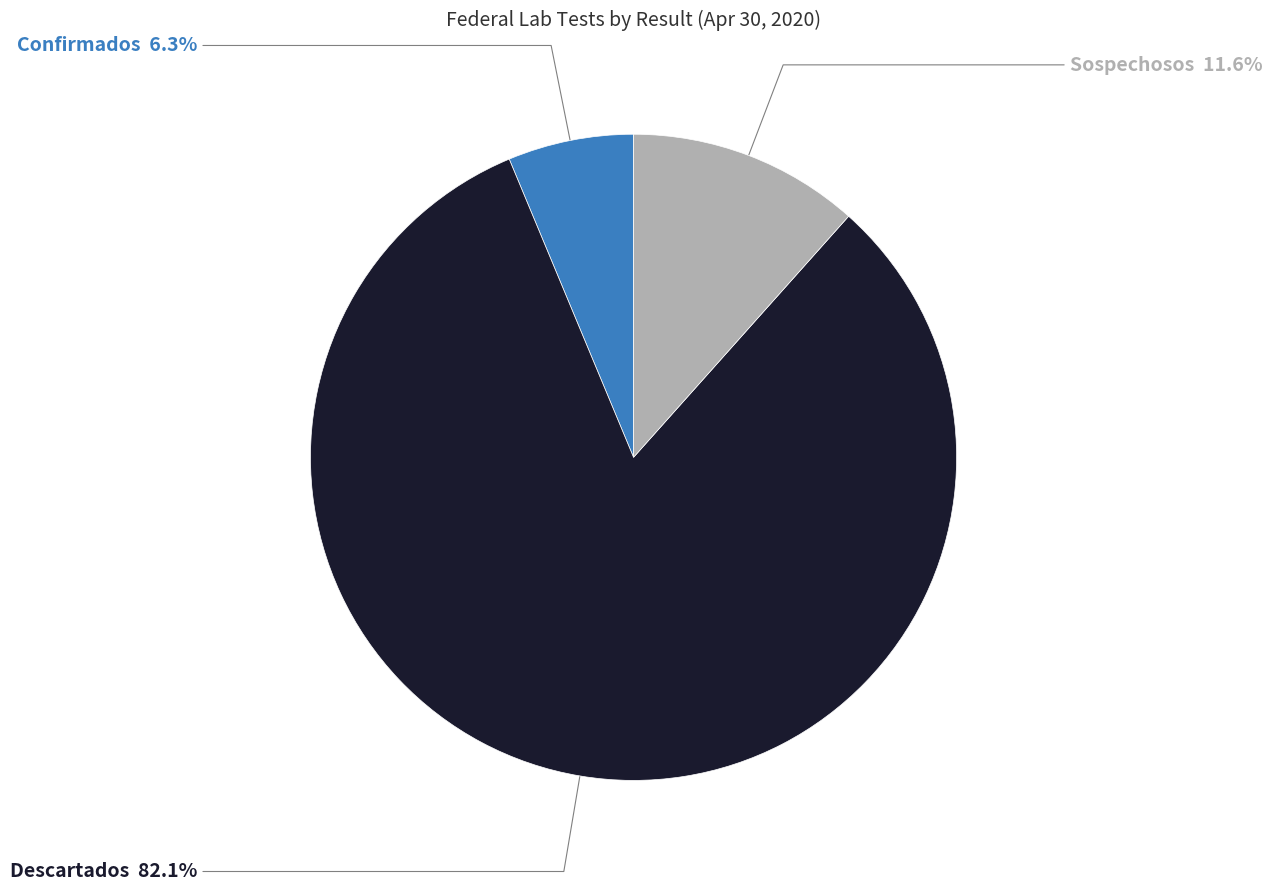

Is there any slice that represents more than half of the pie?

Yes